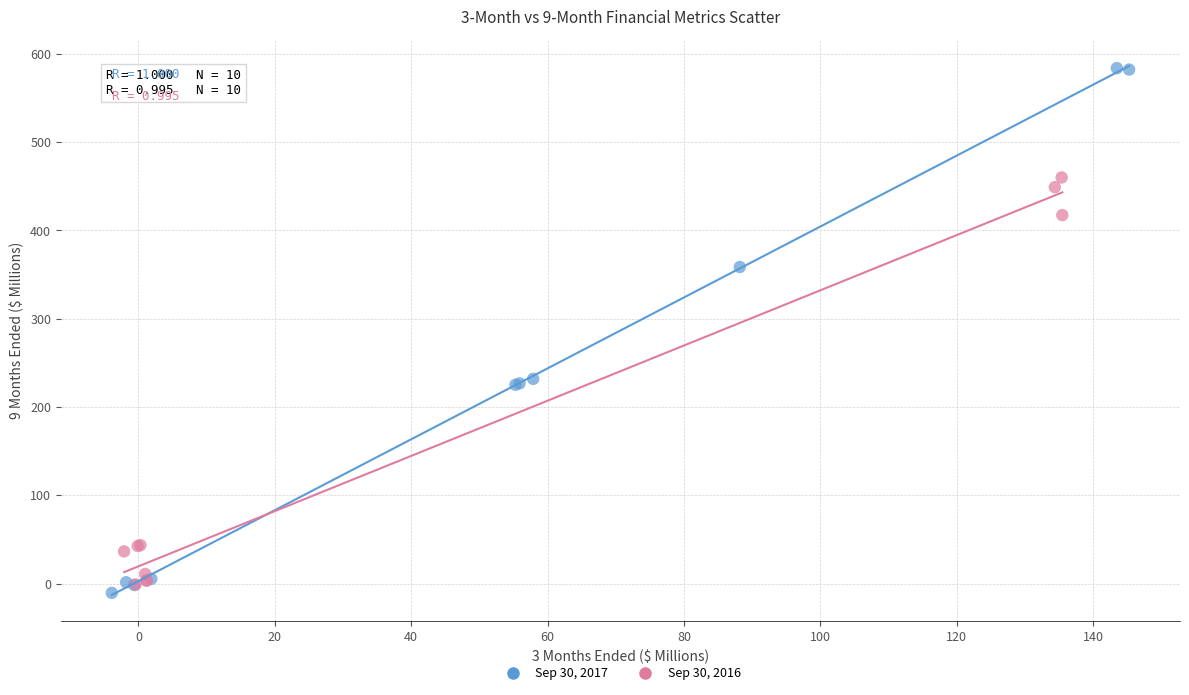

Which series contains the lowest Y value?

Sep 30, 2017